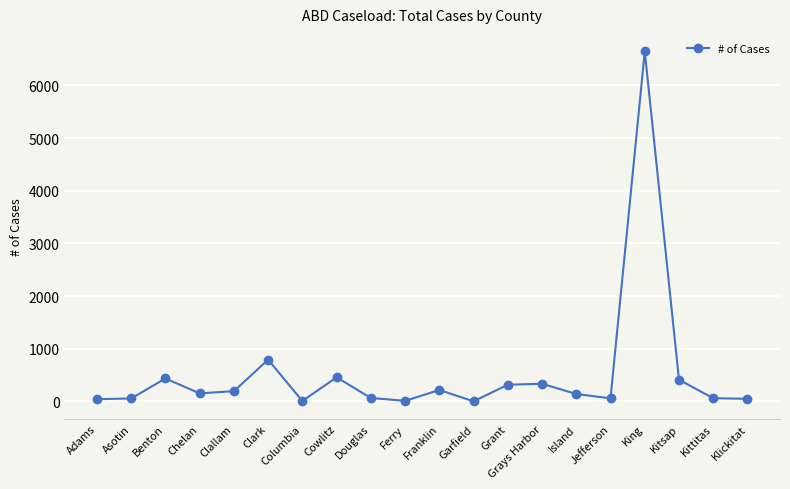

At which category does the data reach its first local peak?

Benton